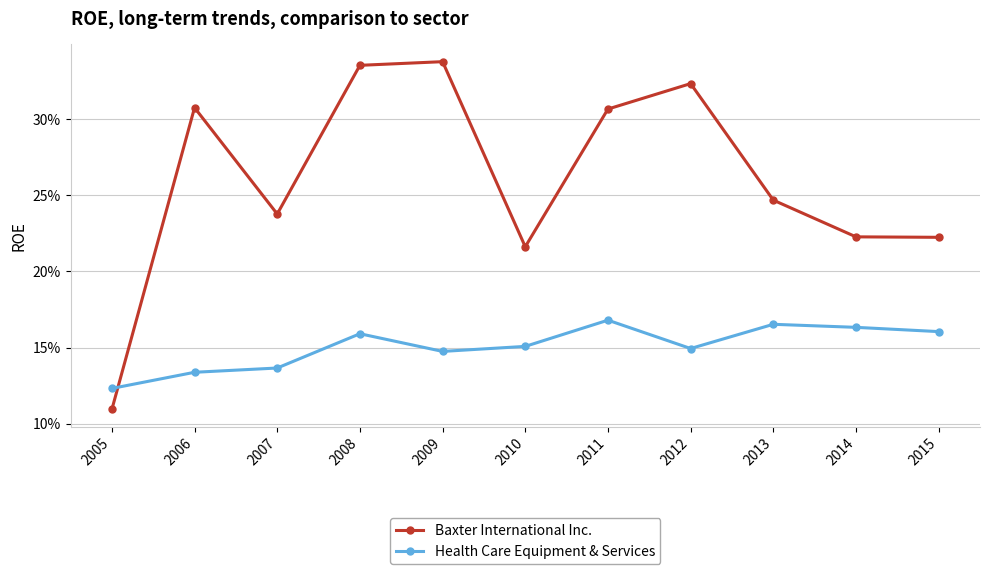

True or false: Baxter International Inc. and Health Care Equipment & Services cross at least once.

True